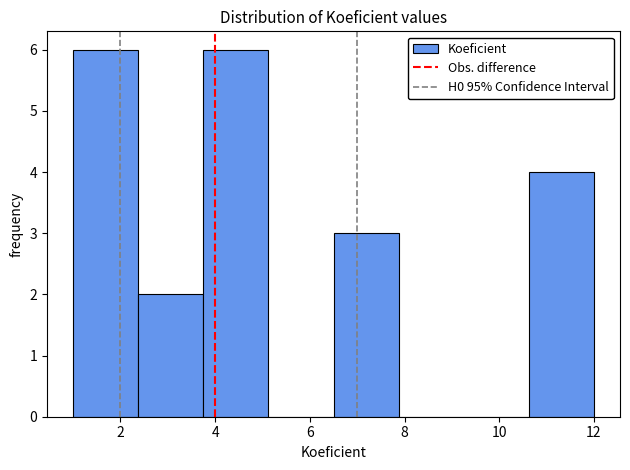

How tall is the bar that spans 6.6 to 7.8 on the x-axis? Neither the bar edges nor the heights are printed on the chart, so give them approximately, as read against the axes.

3